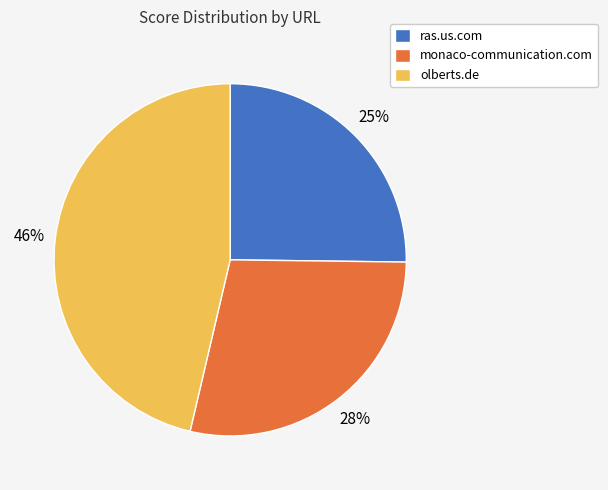

Rank the categories by value from highest to lowest.

olberts.de, monaco-communication.com, ras.us.com